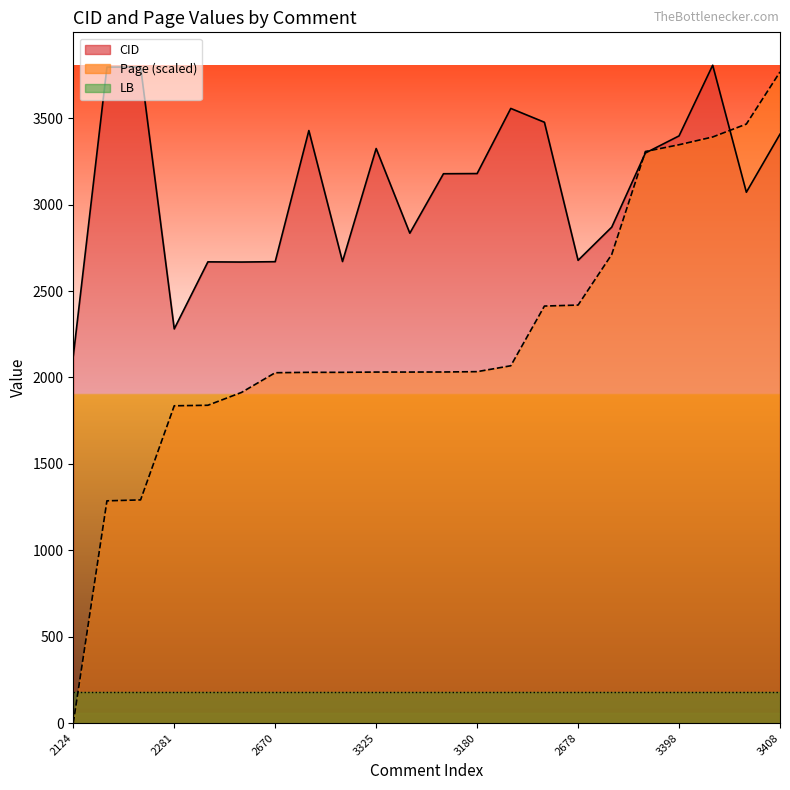

Where is CID nearest to the value 2965?

16